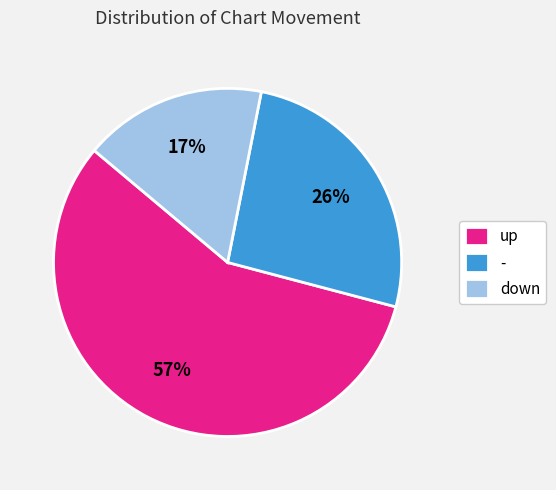

To the nearest percent, what is the difference between the largest and smallest slice percentages?

40%